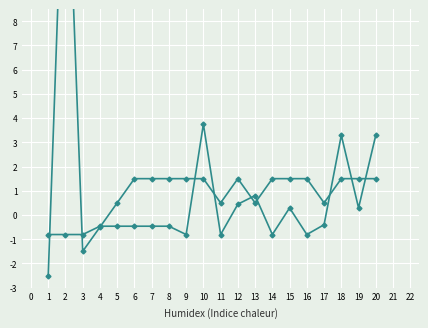

Is this an area chart (filled region under the line)?

No